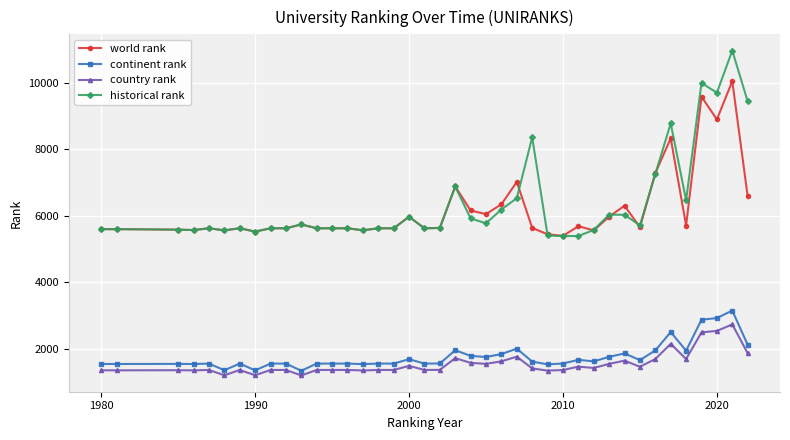

What is the value of the world rank point at the 9th from the left?

5626.0